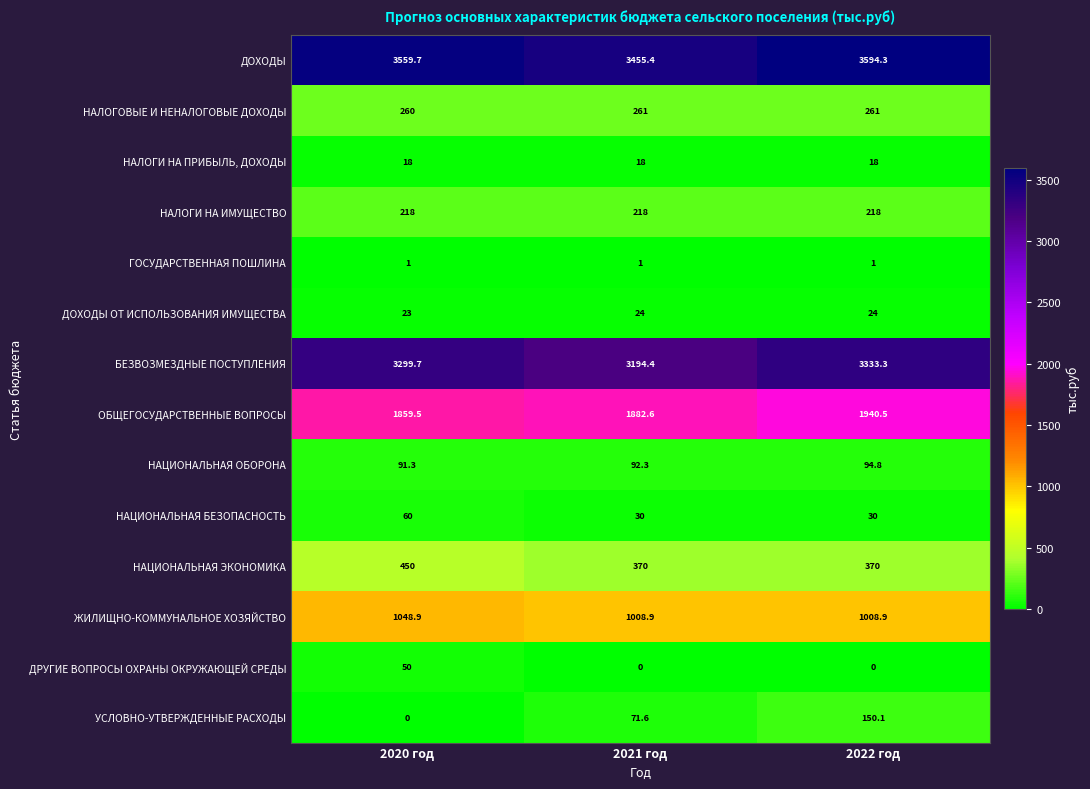

Which category has the highest value across all series?

2022 год